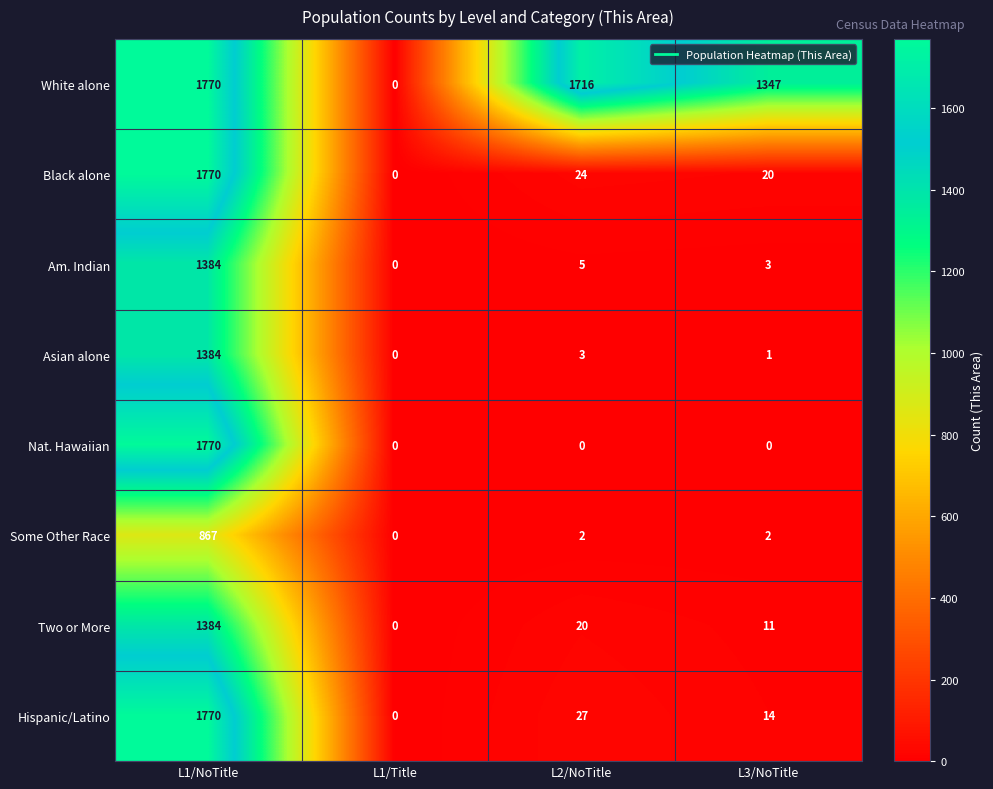

The Some Other Race series shows 0 at L1/Title. True or false?

True